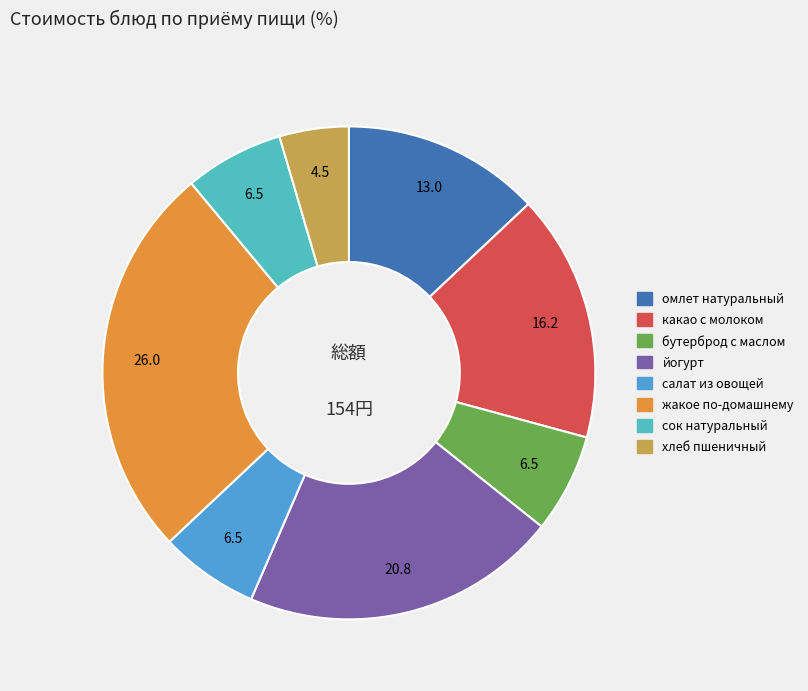

Does жакое по-домашнему account for over 50% of the chart?

No